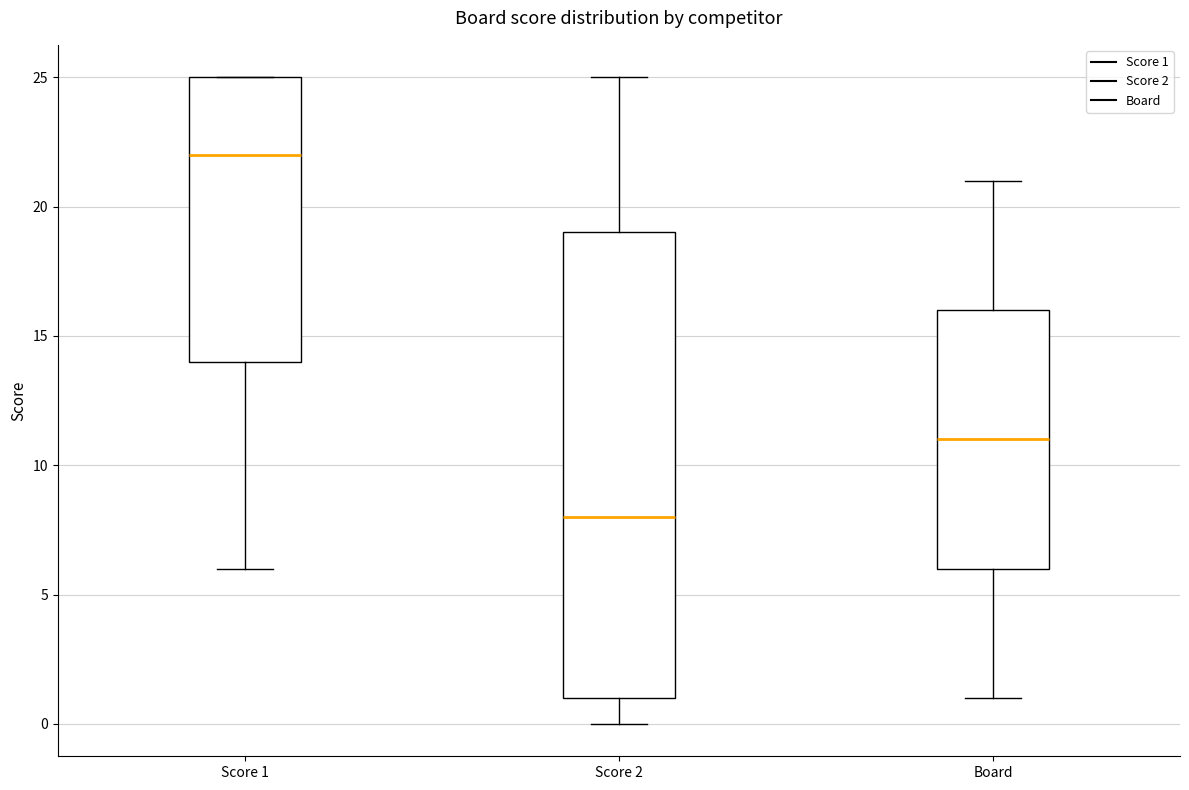

Reading left to right, read every box against the y-axis: the position of its median line, the range the box covers, and the ends of its whiskers. The values are not printed on the chart, so give them approximately, as read against the axis.

Score 1: median 22, box 14 to 25, whiskers 6 to 25
Score 2: median 8, box 1 to 19, whiskers 0 to 25
Board: median 11, box 6 to 16, whiskers 1 to 21